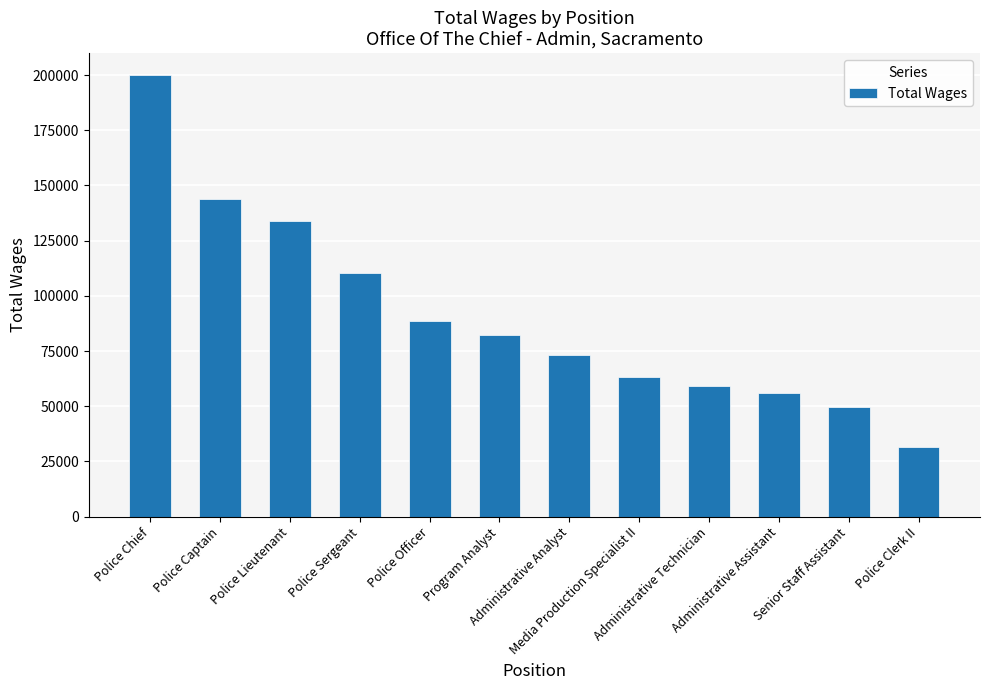

True or false: the data shows 55764.0 at Administrative Assistant.

True